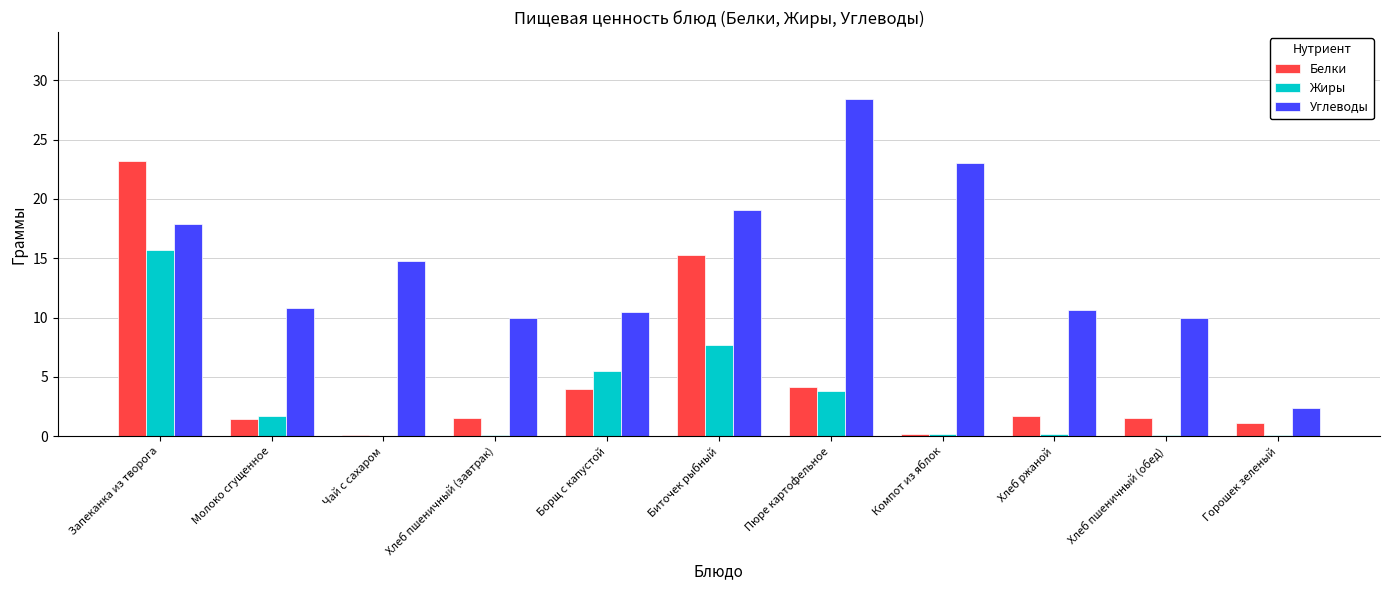

Is it true that Жиры equals 5.5 at Борщ с капустой?

True